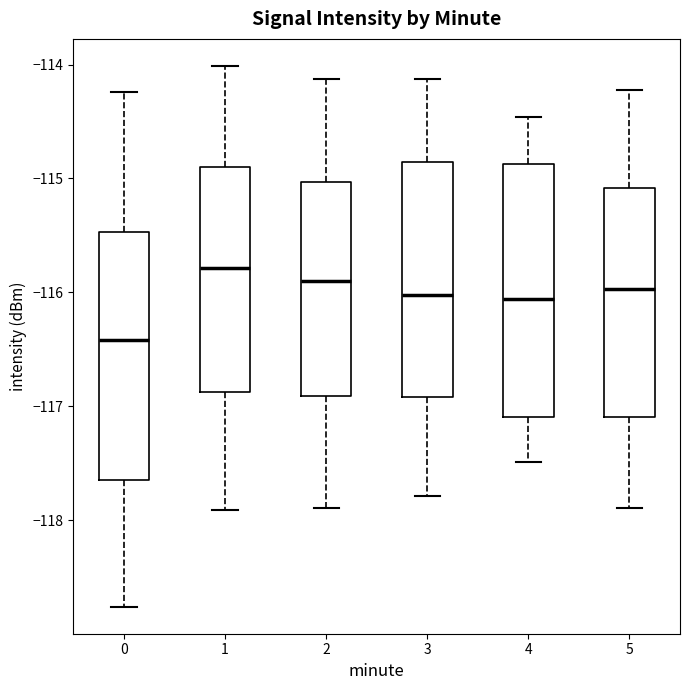

Which box has the lowest median line?

0